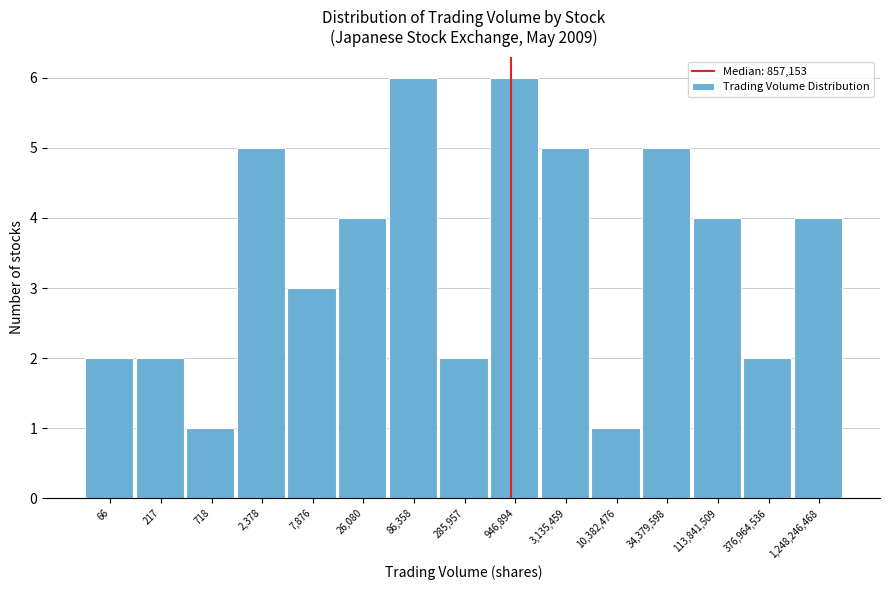

Reading left to right, what are all the values shown in this chart?

2	2	1	5	3	4	6	2	6	5	1	5	4	2	4